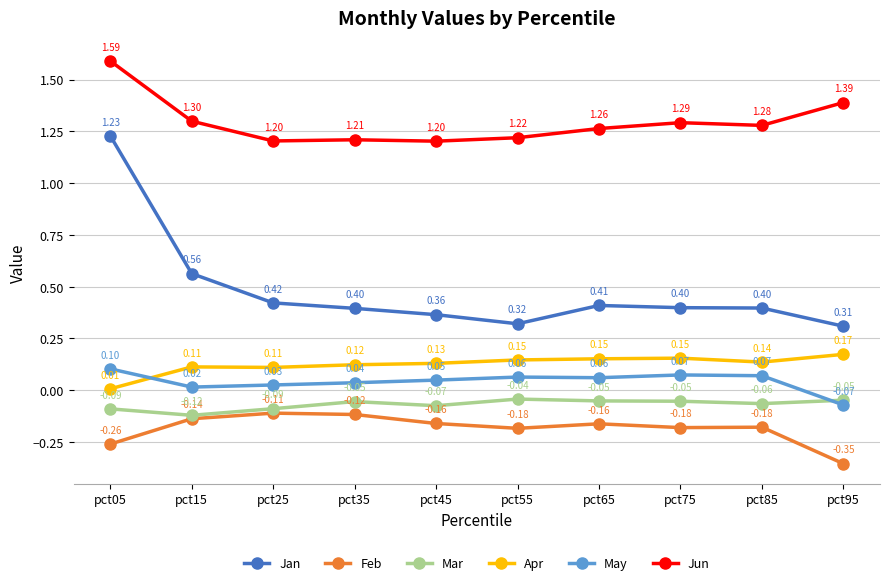

Which label corresponds to the smallest value in the chart?

pct95